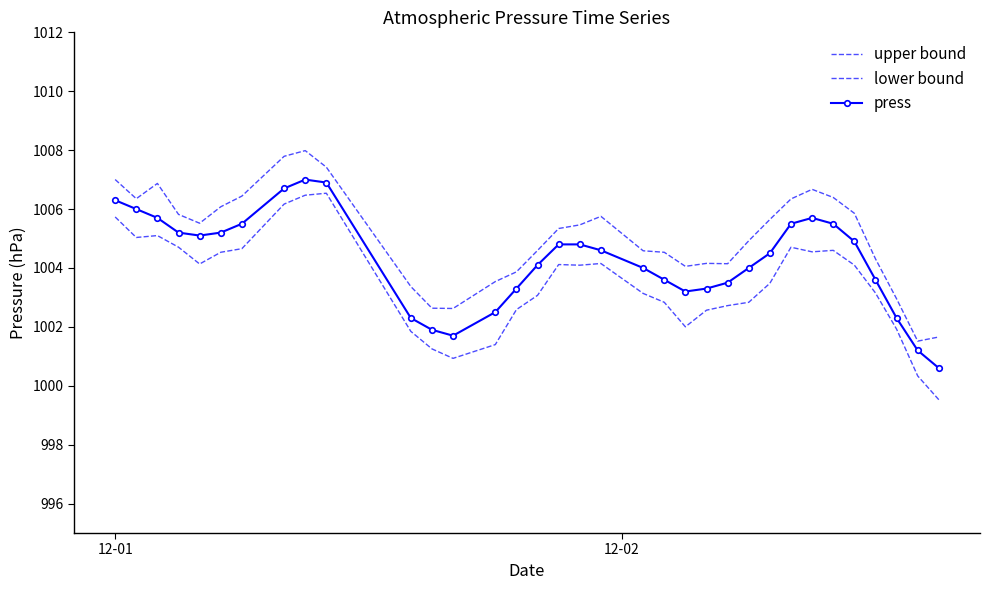

True or false: press and lower bound intersect in this chart.

False